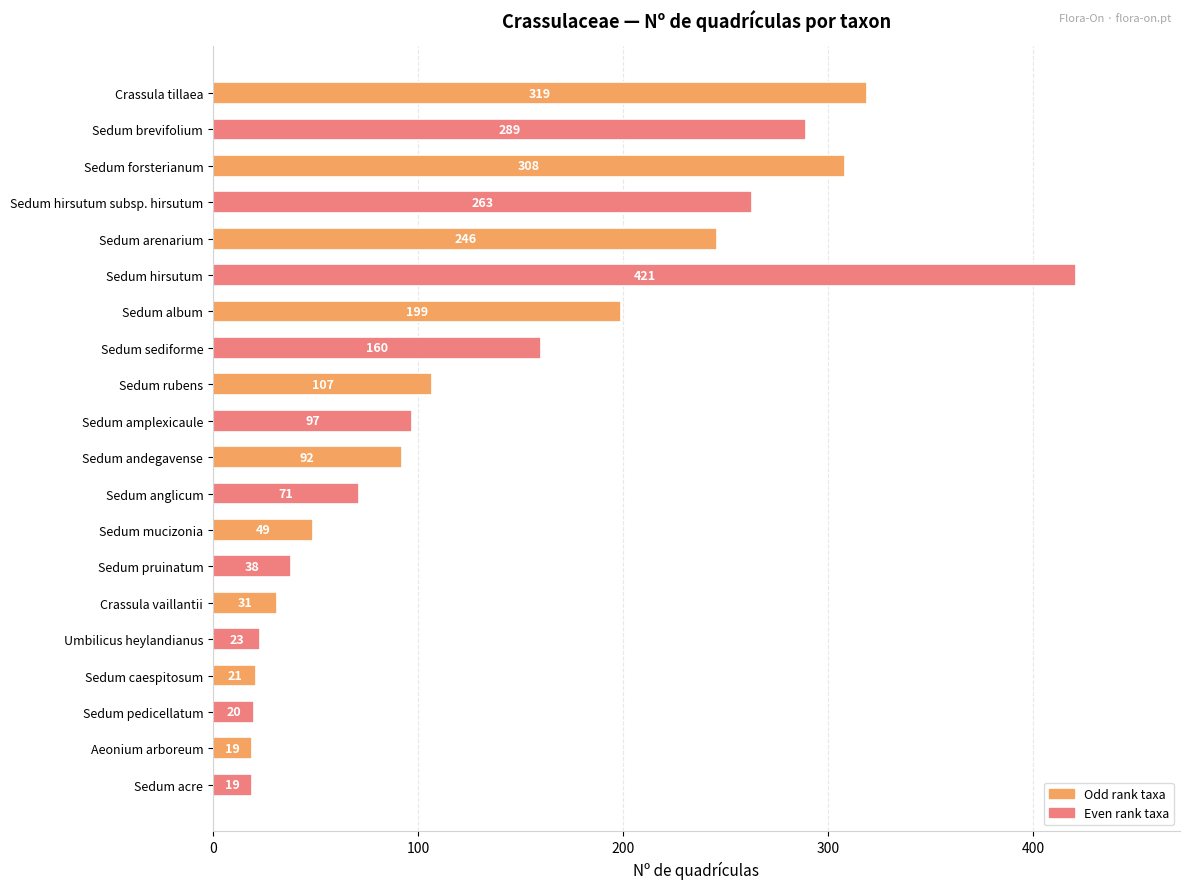

Reading top to bottom, list all the values displayed in this chart.

Crassula tillaea=319	Sedum brevifolium=289	Sedum forsterianum=308	Sedum hirsutum subsp. hirsutum=263	Sedum arenarium=246	Sedum hirsutum=421	Sedum album=199	Sedum sediforme=160	Sedum rubens=107	Sedum amplexicaule=97	Sedum andegavense=92	Sedum anglicum=71	Sedum mucizonia=49	Sedum pruinatum=38	Crassula vaillantii=31	Umbilicus heylandianus=23	Sedum caespitosum=21	Sedum pedicellatum=20	Aeonium arboreum=19	Sedum acre=19